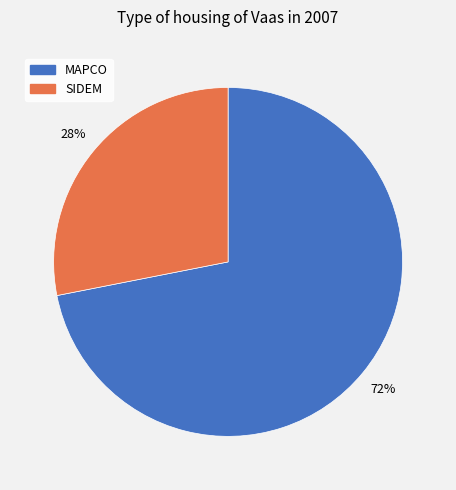

Does MAPCO account for over 50% of the chart?

Yes